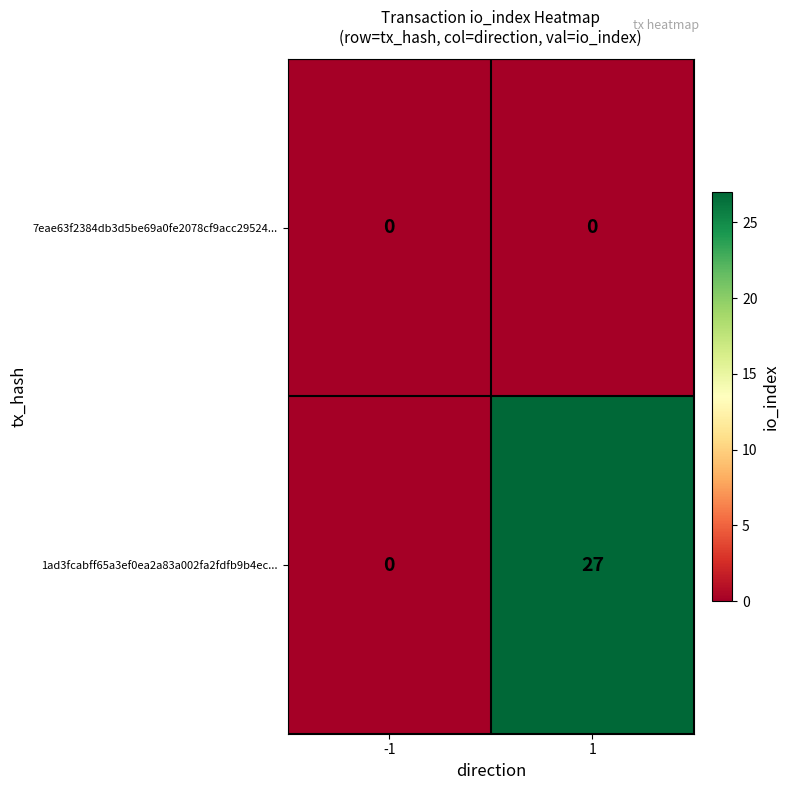

Reading left to right, extract all data points from this chart.

7eae63f2384db3d5be69a0fe2078cf9acc29524...: 0	0
1ad3fcabff65a3ef0ea2a83a002fa2fdfb9b4ec...: 0	27